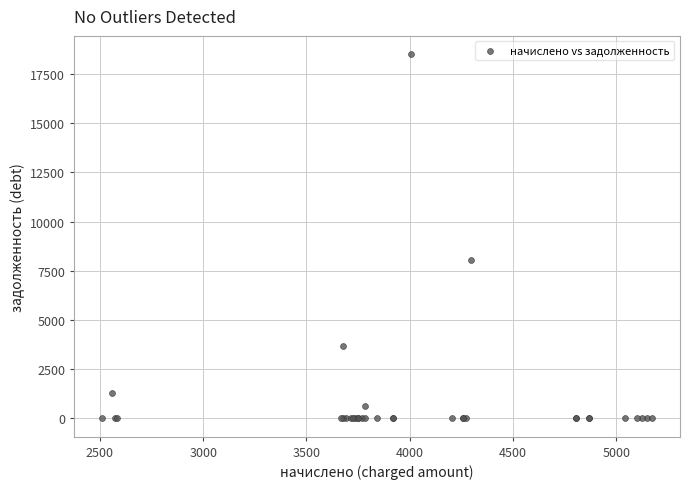

What Y value in the scatter plot is closest to 9254?

8045.2